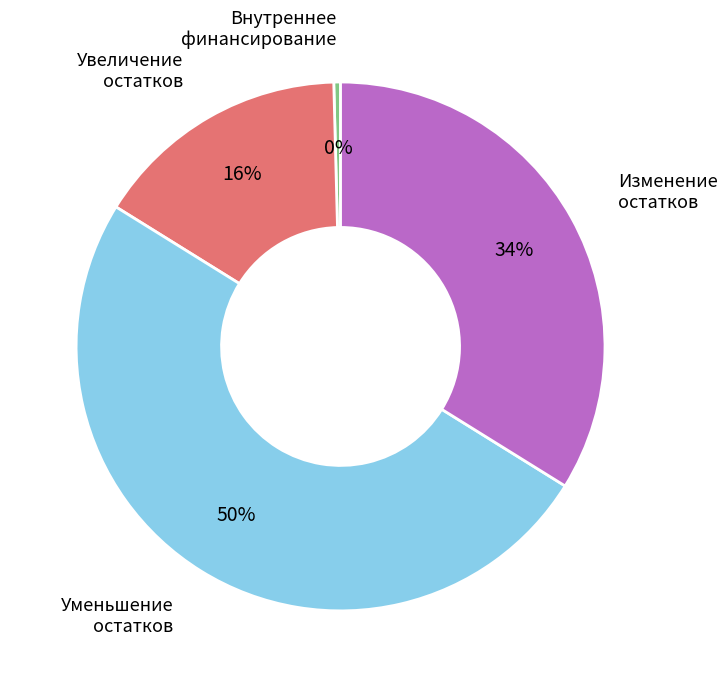

To the nearest percent, what is the difference between the largest and smallest slice percentages?

50%